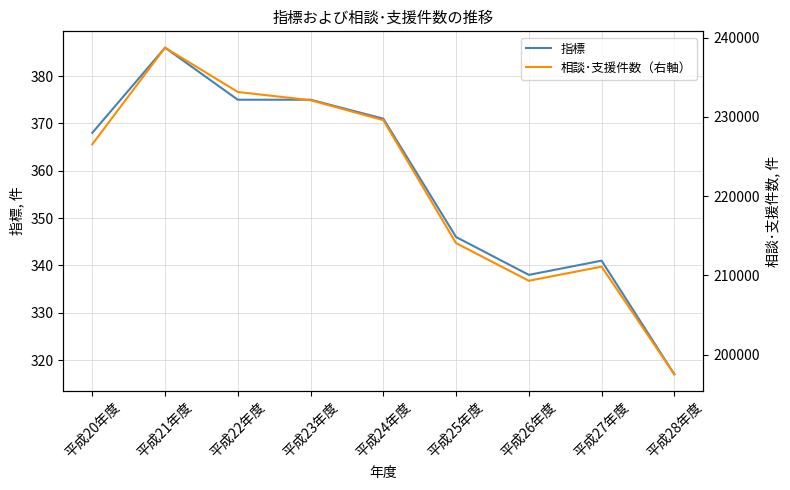

What position from the left is 平成22年度?

3